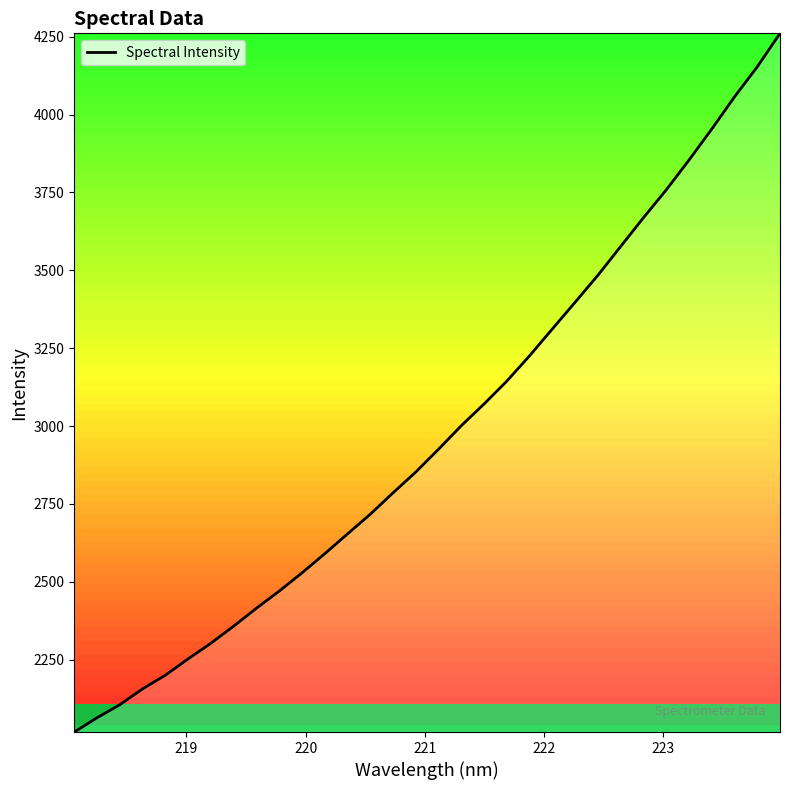

What is the maximum value shown in the chart?

4260.9